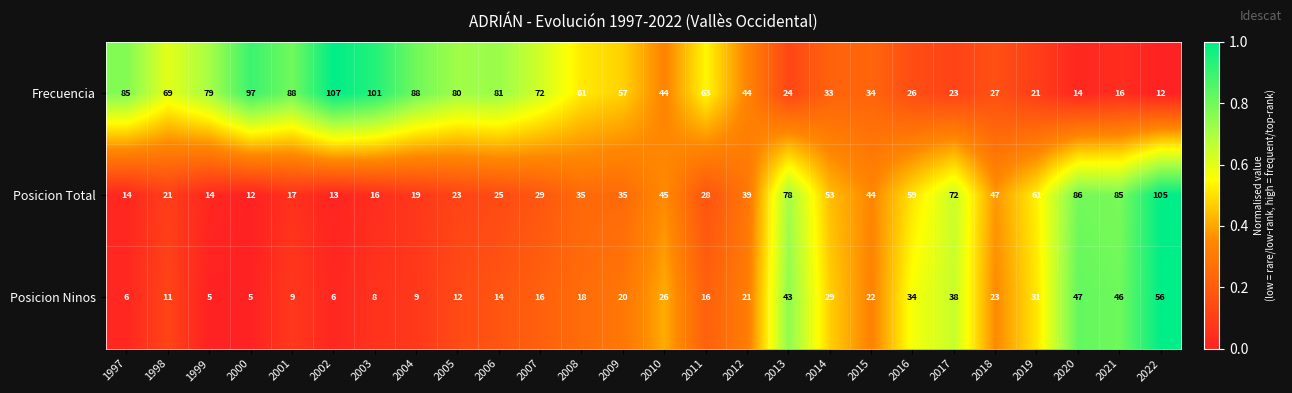

What is the sum of the Frecuencia values at 2015 and 2014?

67